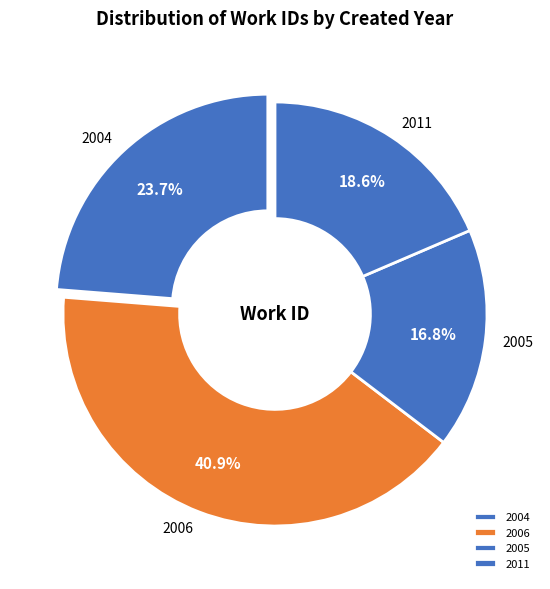

Between 2005 and 2006, which is larger?

2006